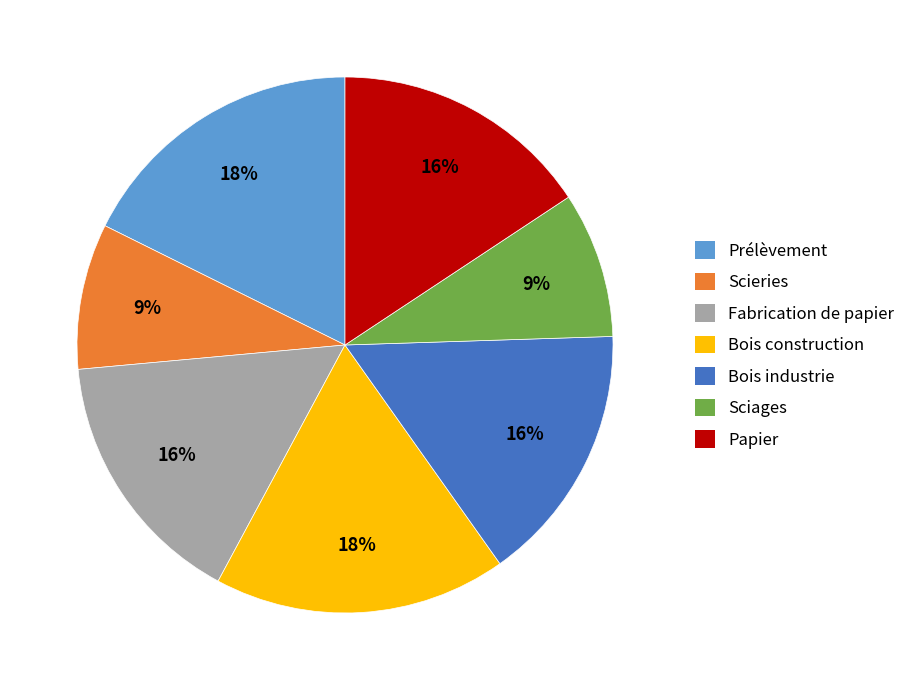

Approximately how many times larger is the value at Scieries compared to Sciages?

1.0